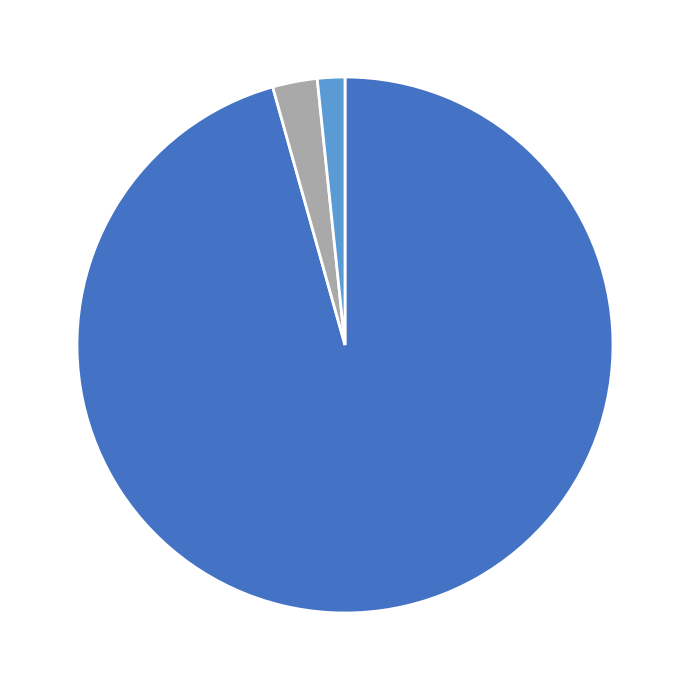

Is there a majority slice in this chart?

Yes